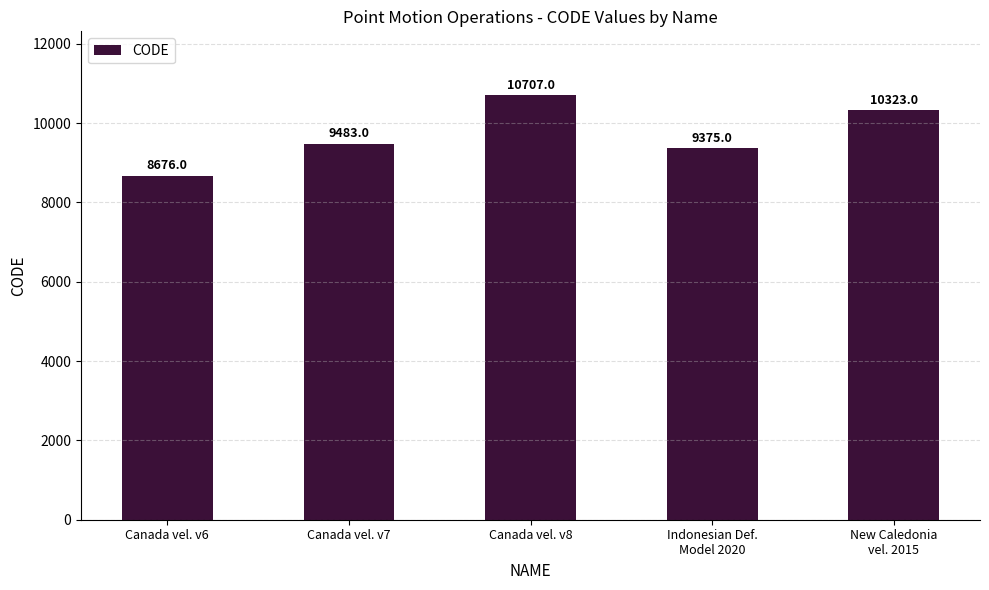

Are the bars horizontal?

No